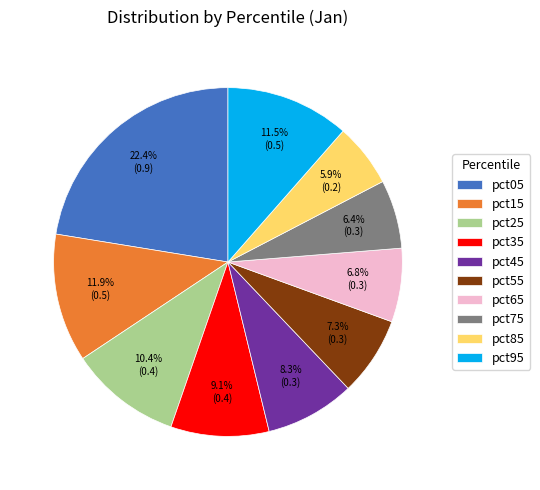

To the nearest percent, what is the combined percentage of pct75 and pct15?

18%